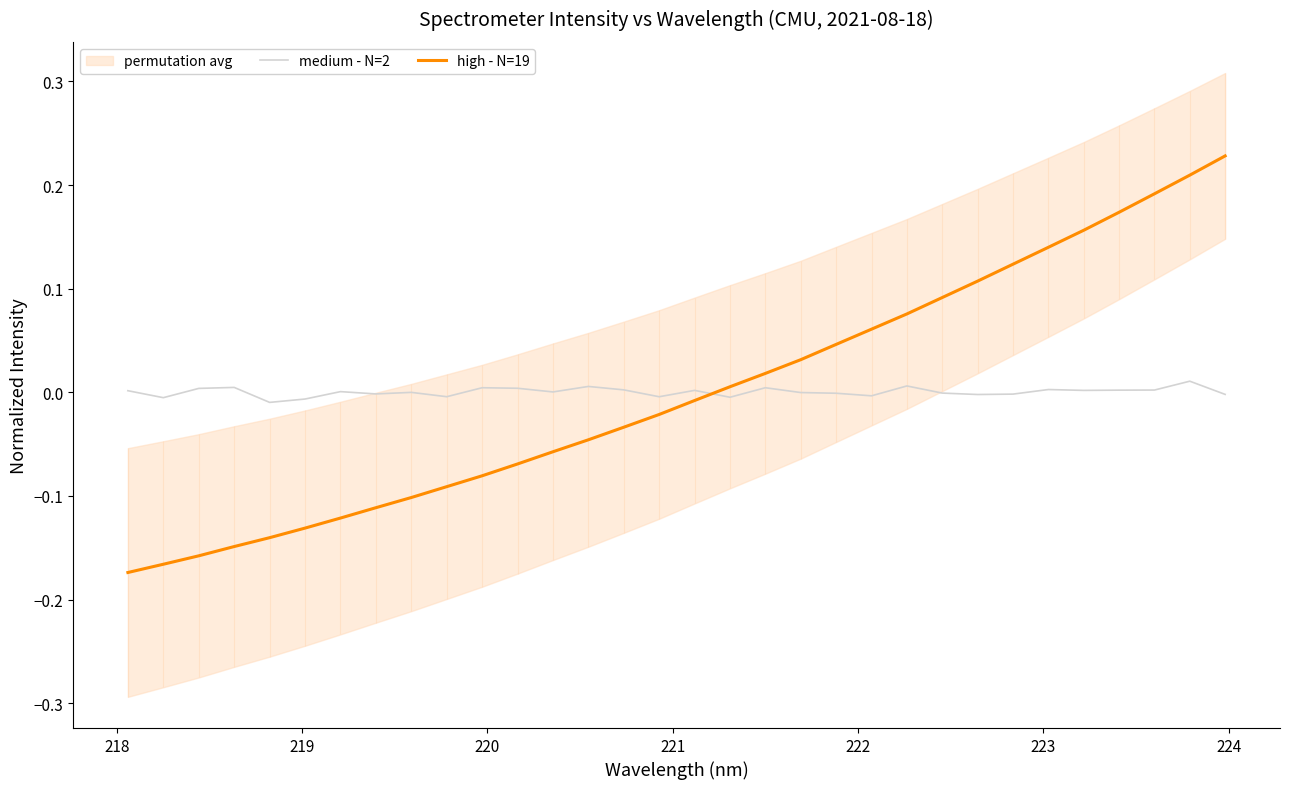

List the series in order of their overall mean, lowest first.

high - N=19, medium - N=2